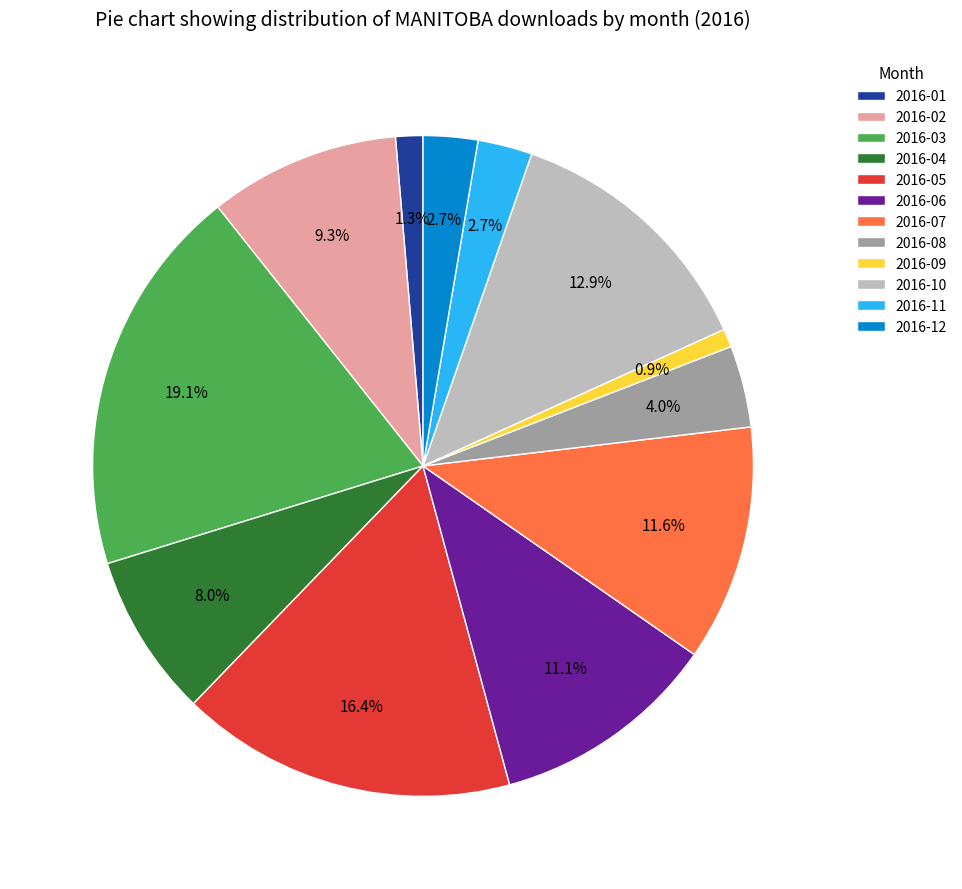

To the nearest percent, what portion does 2016-07 represent?

12%